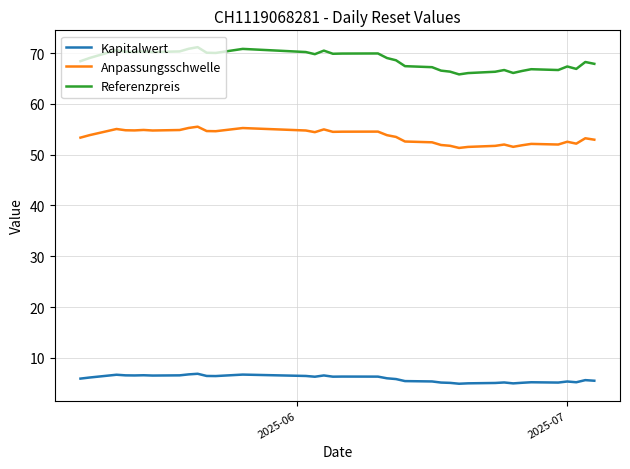

What is the minimum value for Kapitalwert?

4.9